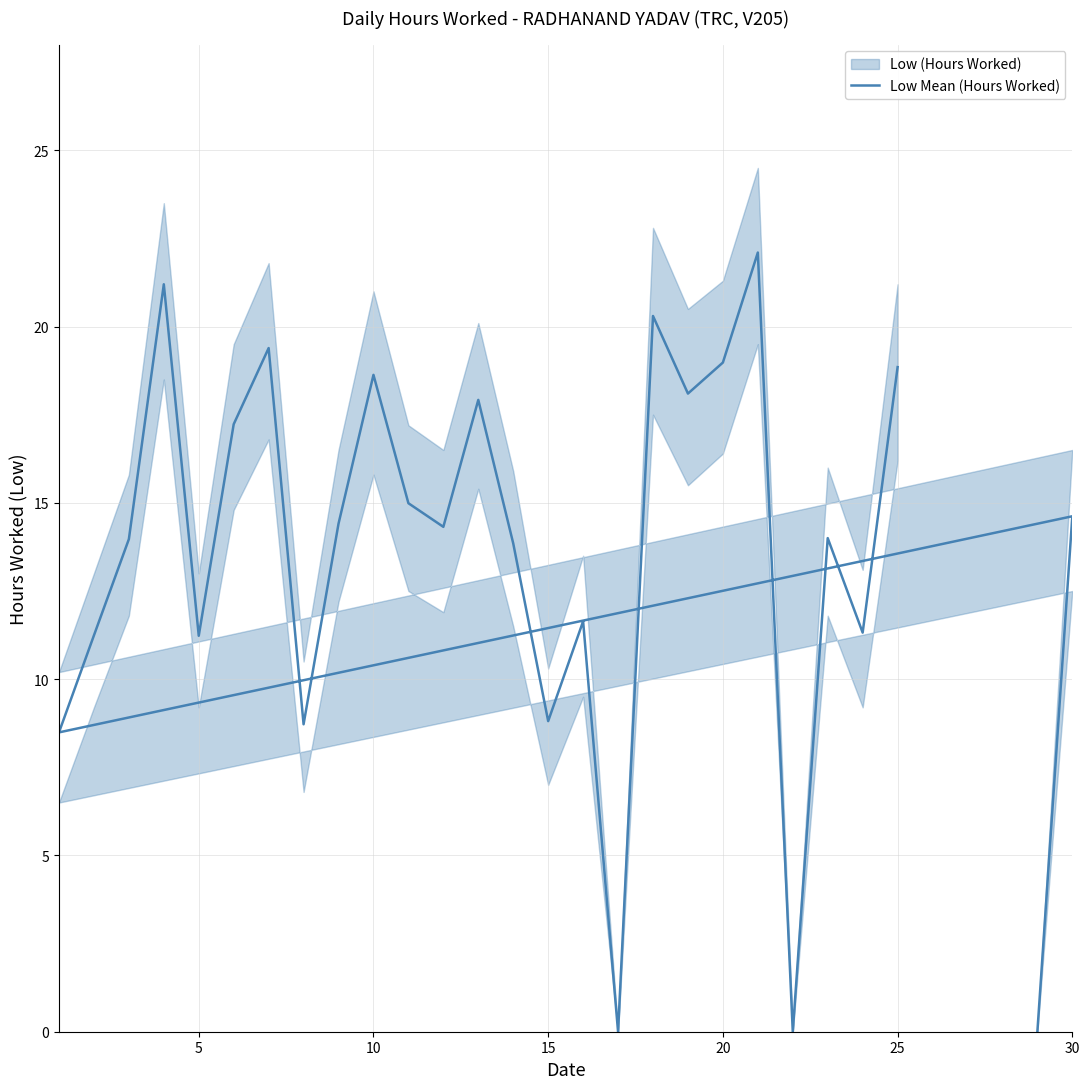

What is the difference between the second highest and second lowest values?

21.2